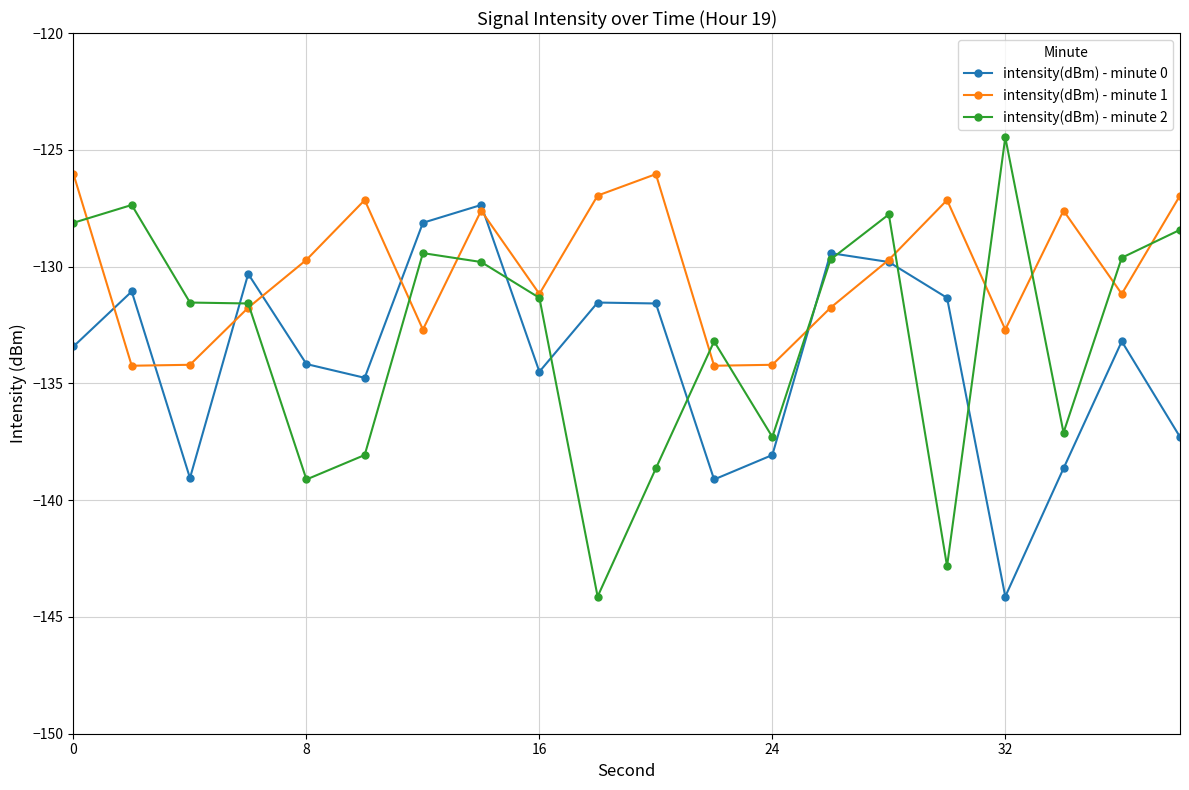

Rank the series by their maximum value, from highest to lowest.

intensity(dBm) - minute 2, intensity(dBm) - minute 1, intensity(dBm) - minute 0